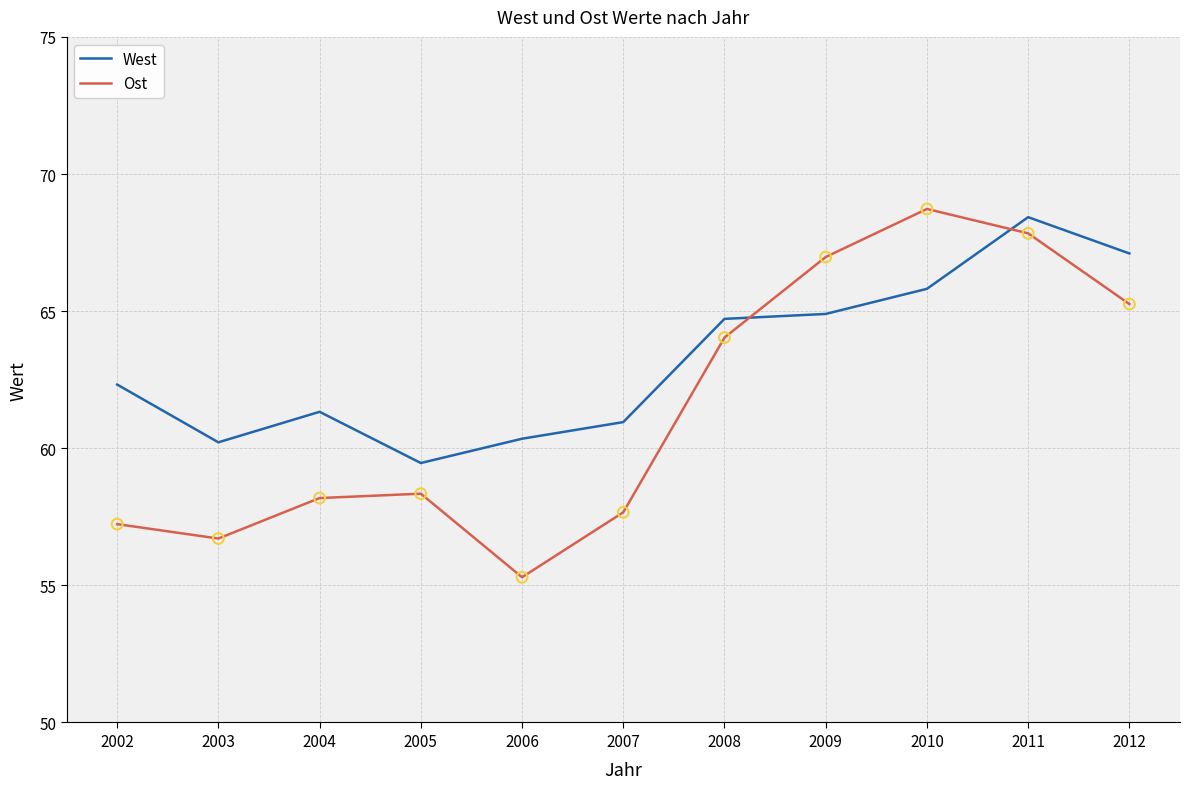

Which series has the widest spread of values?

Ost